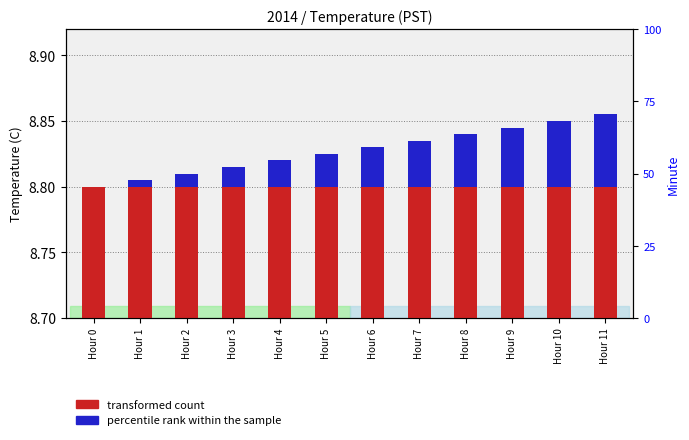

Count the number of categories in the chart.

12